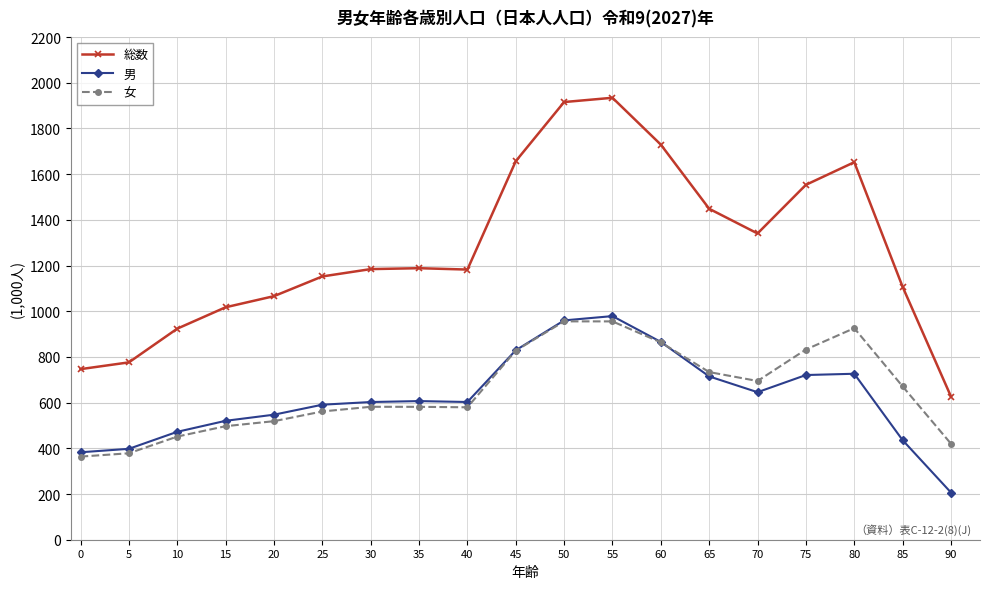

True or false: 女 has more than 2 points higher than both neighbors.

True